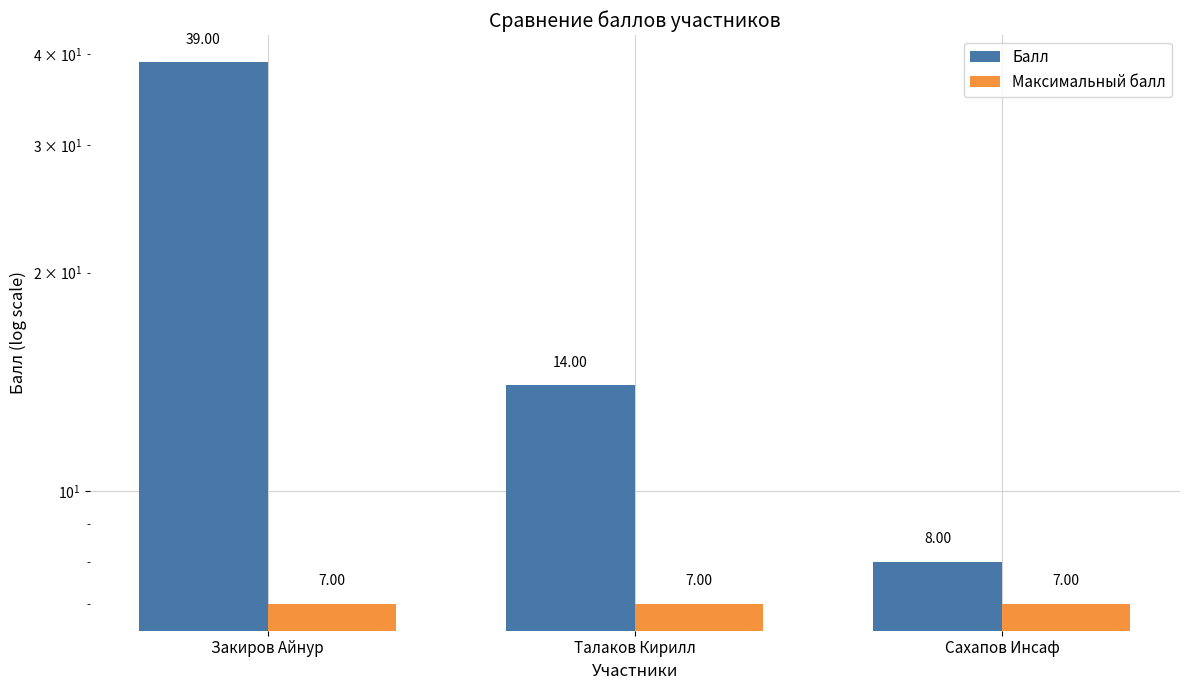

What is the label of the 1st bar from the right?

Сахапов Инсаф